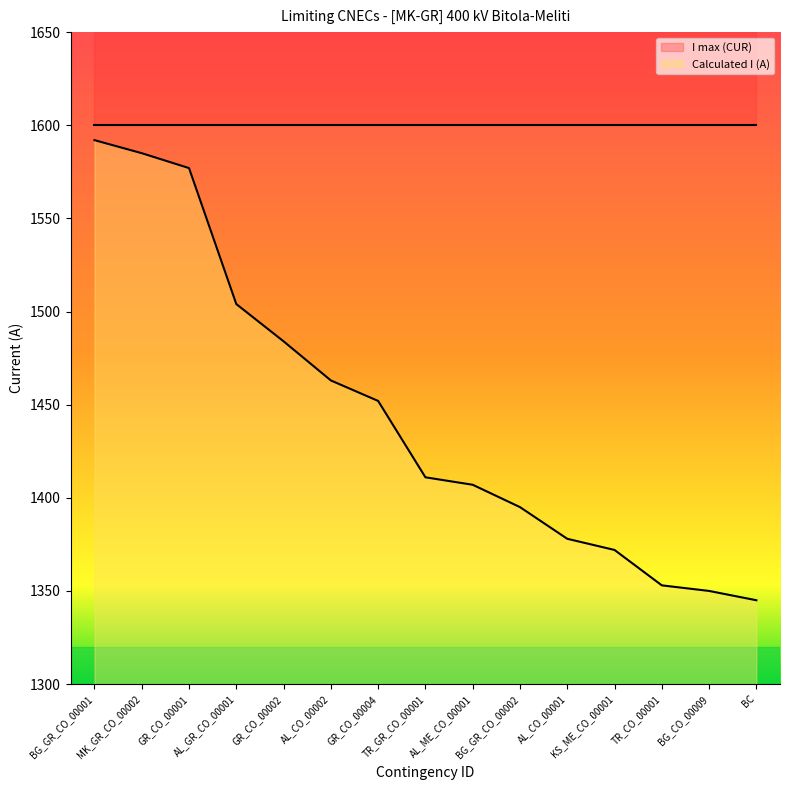

Rank the categories by value from lowest to highest.

BC, BG_CO_00009, TR_CO_00001, KS_ME_CO_00001, AL_CO_00001, BG_GR_CO_00002, AL_ME_CO_00001, TR_GR_CO_00001, GR_CO_00004, AL_CO_00002, GR_CO_00002, AL_GR_CO_00001, GR_CO_00001, MK_GR_CO_00002, BG_GR_CO_00001